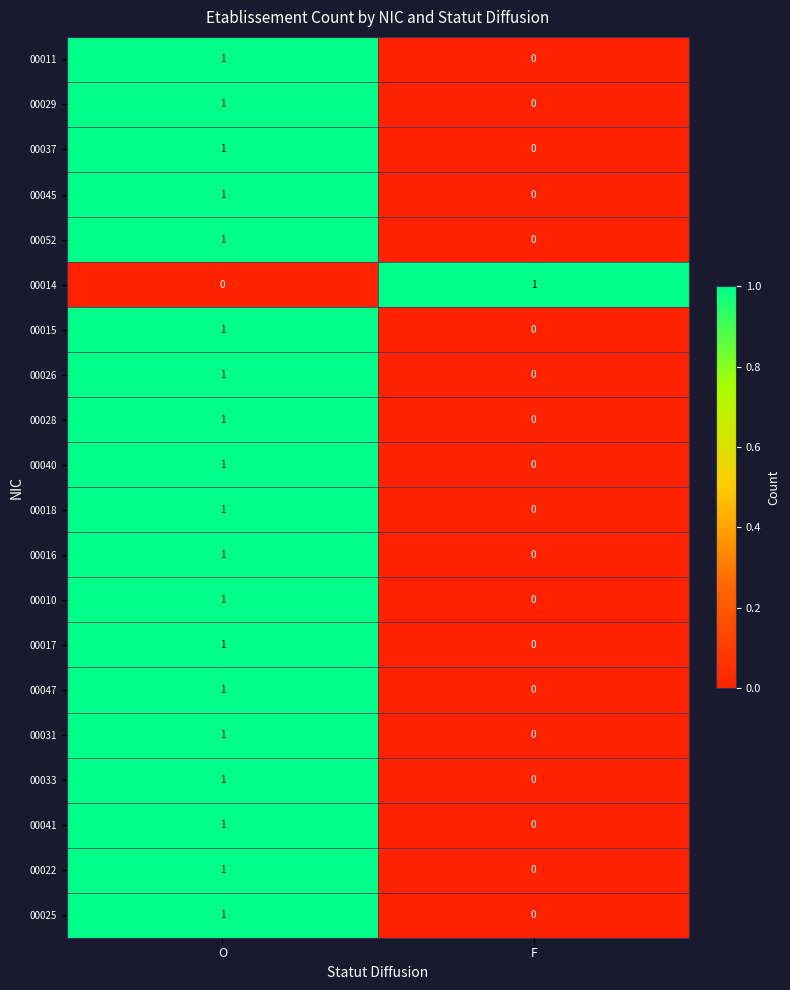

At which label is 00016 closest to 0?

F